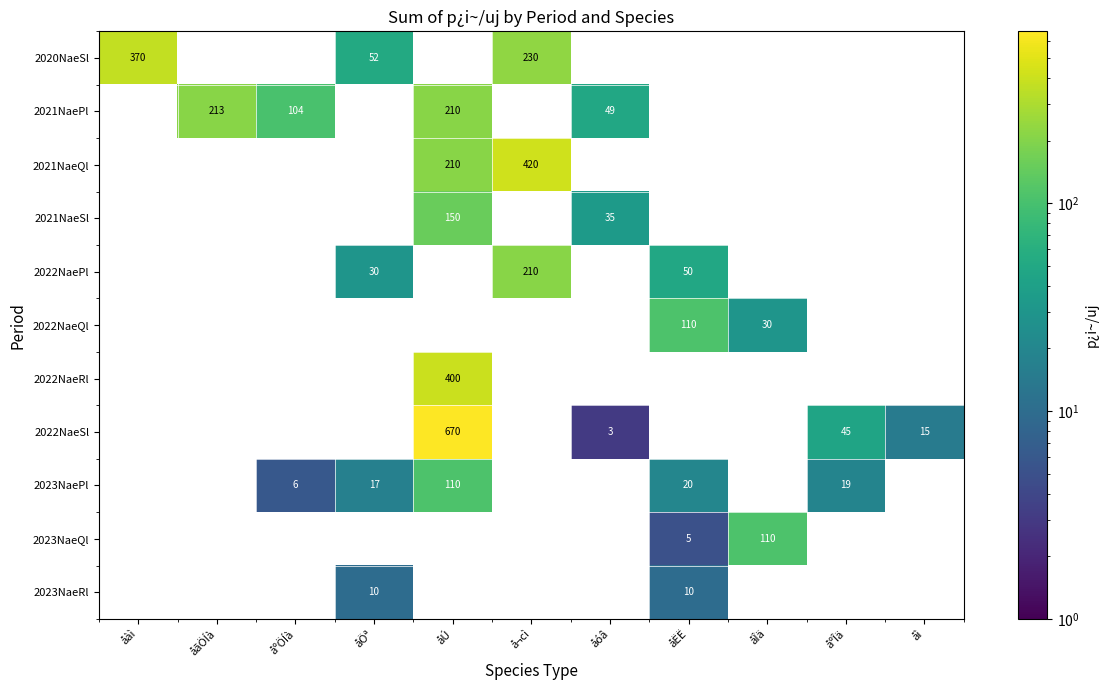

At how many categories does at least one series exceed 458?

1